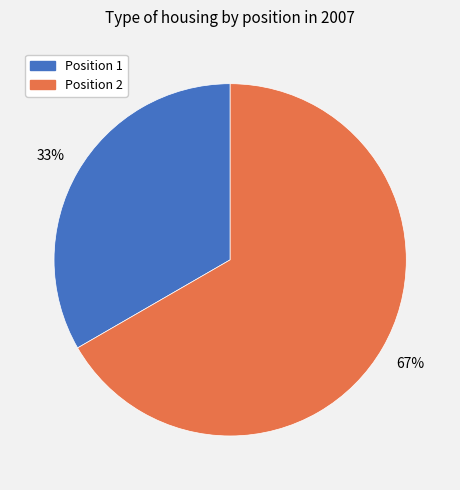

Is there a majority slice in this chart?

Yes